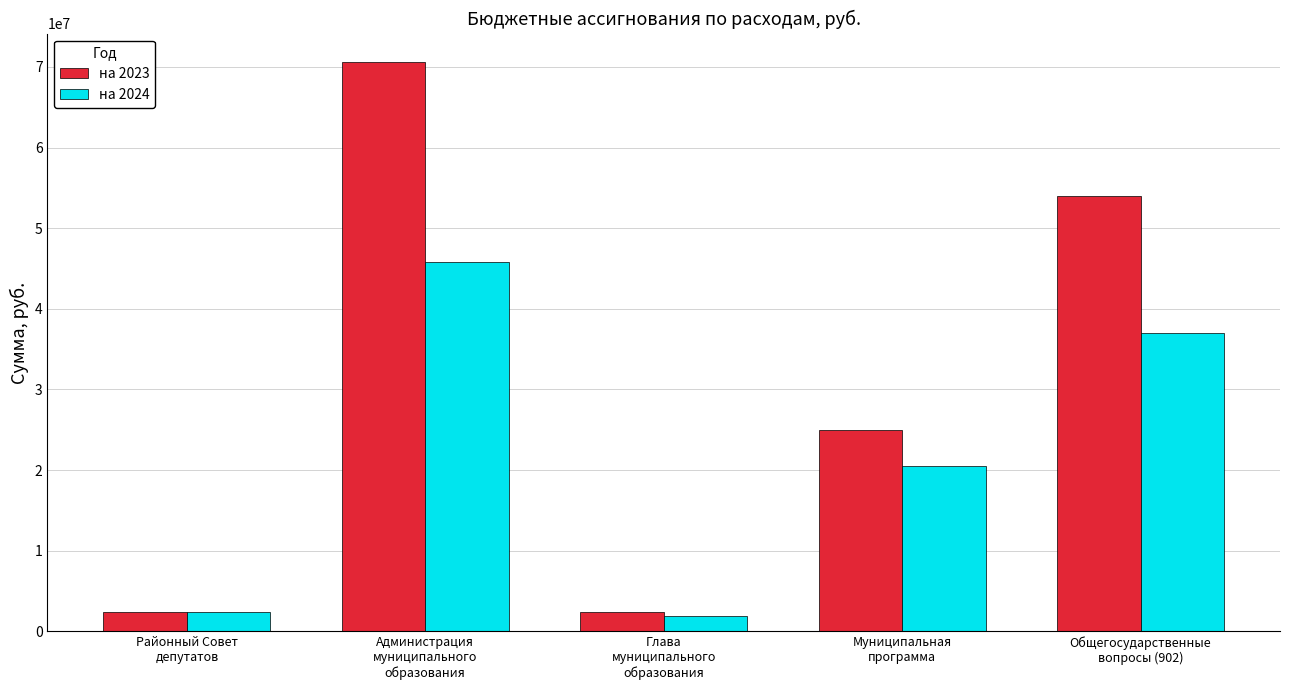

What is the maximum value for на 2024?

45841567